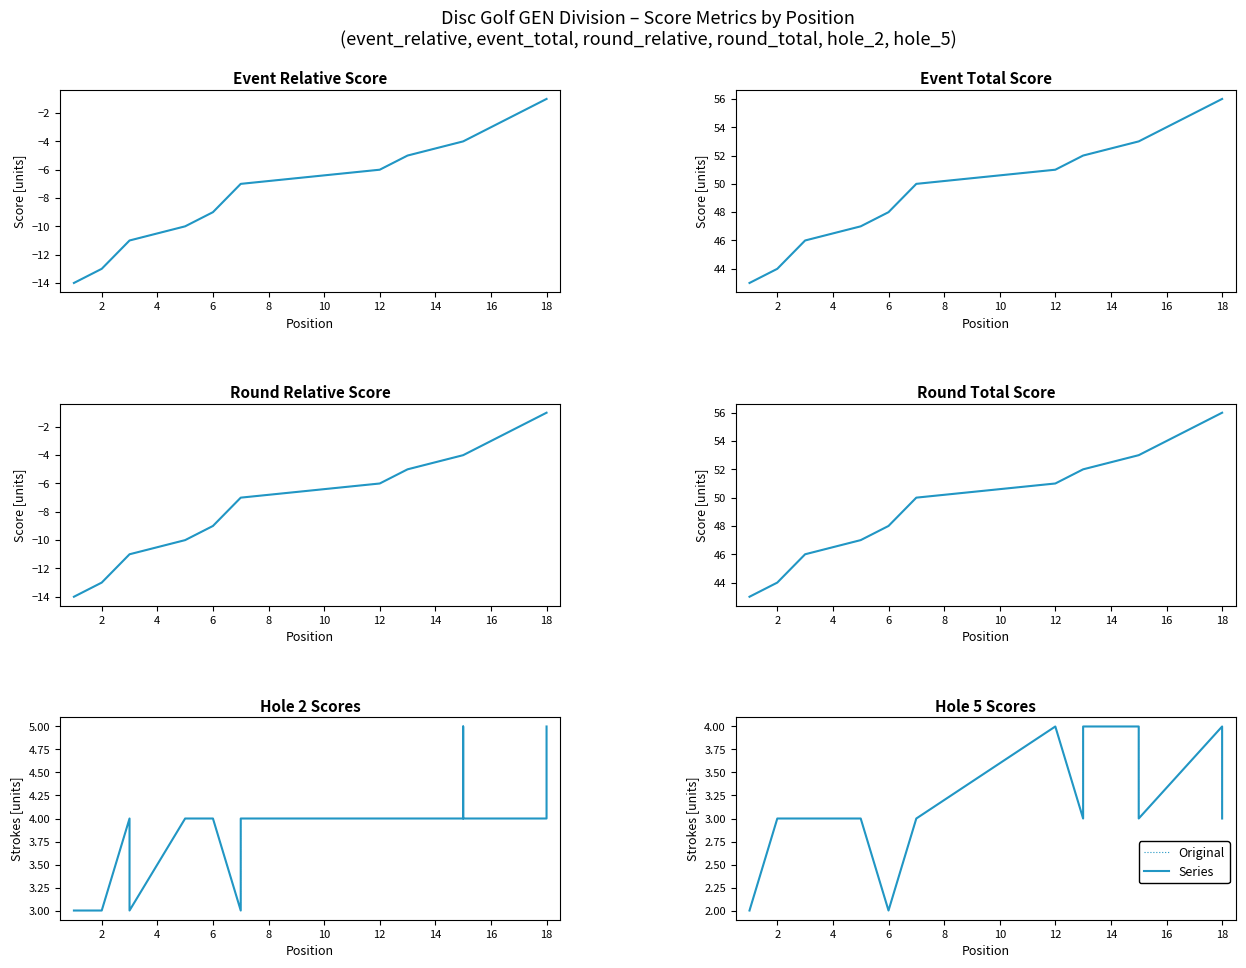

What is the difference between the maximum and minimum values in the event_relative_score series?

13